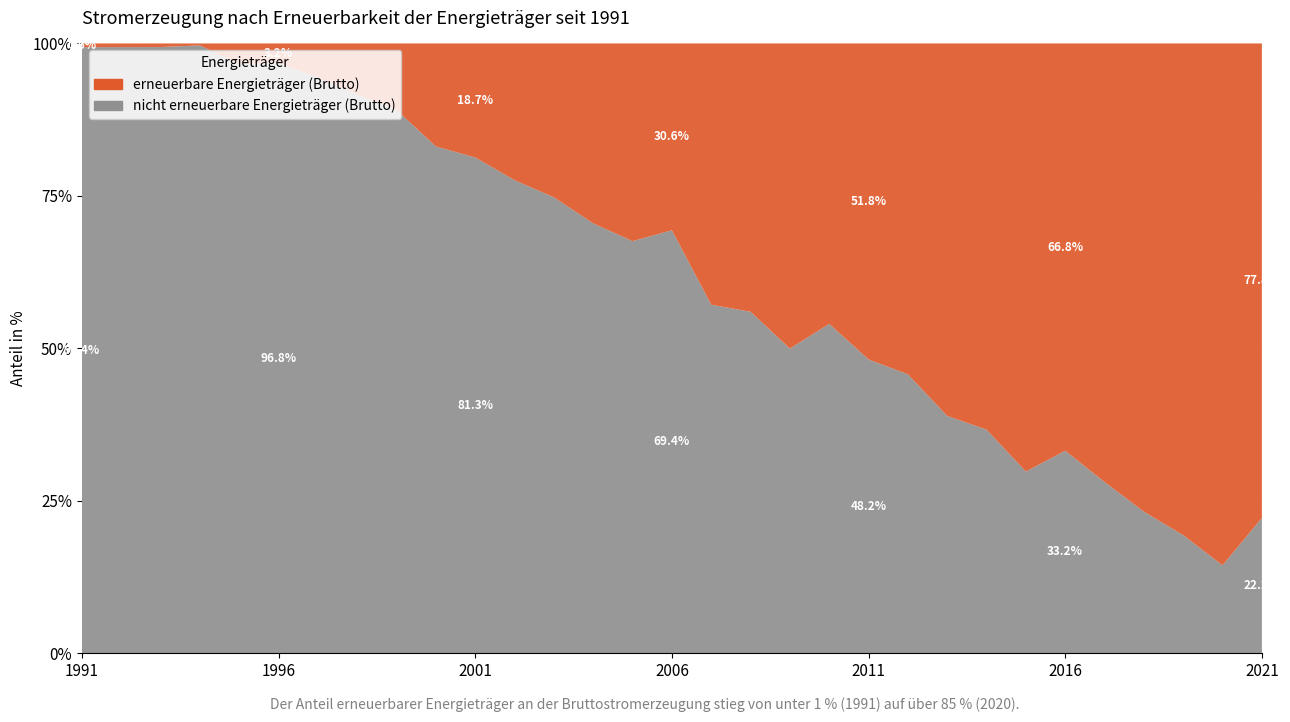

Reading left to right, what are all the values shown in this chart?

erneuerbare Energieträger (Brutto): 0.6	0.6	0.6	0.3	3.4	3.2	5.6	8.4	10.9	16.9	18.7	22.4	25.2	29.5	32.4	30.6	42.8	44.0	50.0	46.0	51.8	54.3	61.1	63.3	70.2	66.8	71.9	76.8	80.6	85.6	77.8
nicht erneuerbare Energieträger (Brutto): 99.4	99.4	99.4	99.7	96.6	96.8	94.4	91.6	89.1	83.1	81.3	77.6	74.8	70.5	67.6	69.4	57.2	56.0	50.0	54.0	48.2	45.7	38.9	36.7	29.8	33.2	28.1	23.2	19.4	14.4	22.2